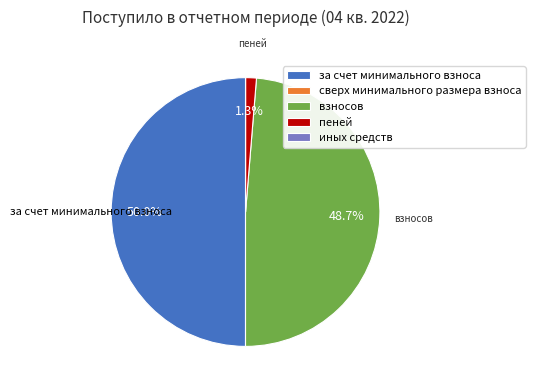

Which has a higher value, пеней or за счет минимального взноса?

за счет минимального взноса